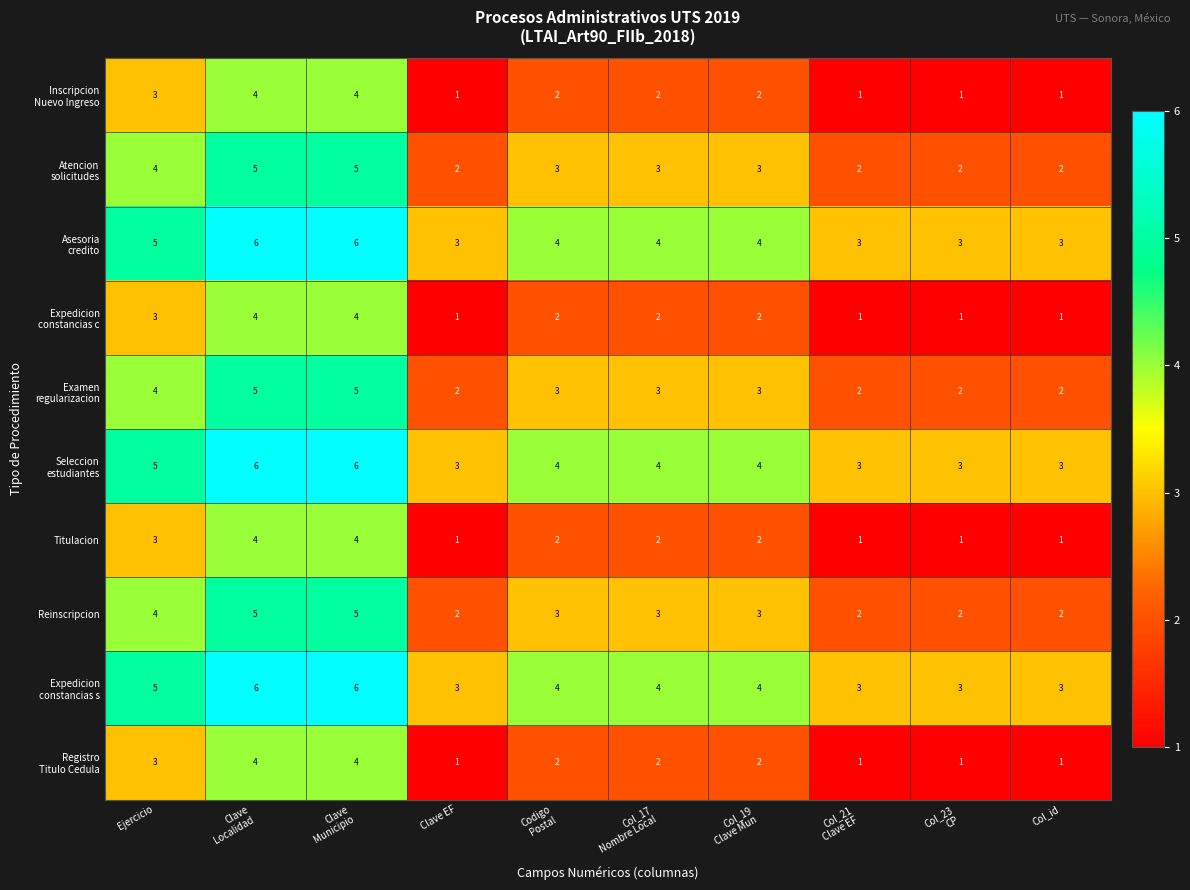

The value of Titulacion at Clave EF is 1. True or false?

True